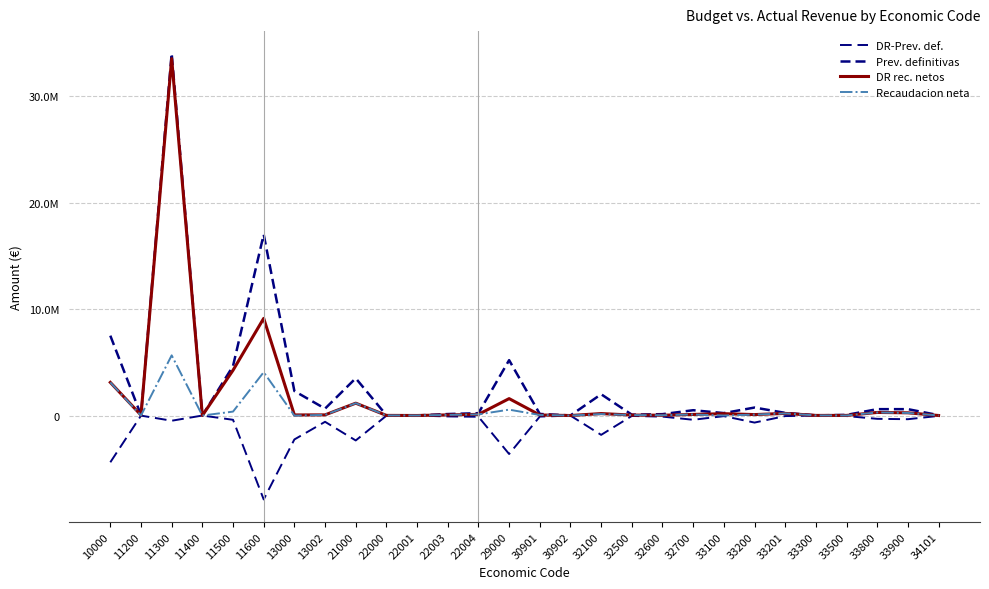

Does the chart display data point markers on the line(s)?

No